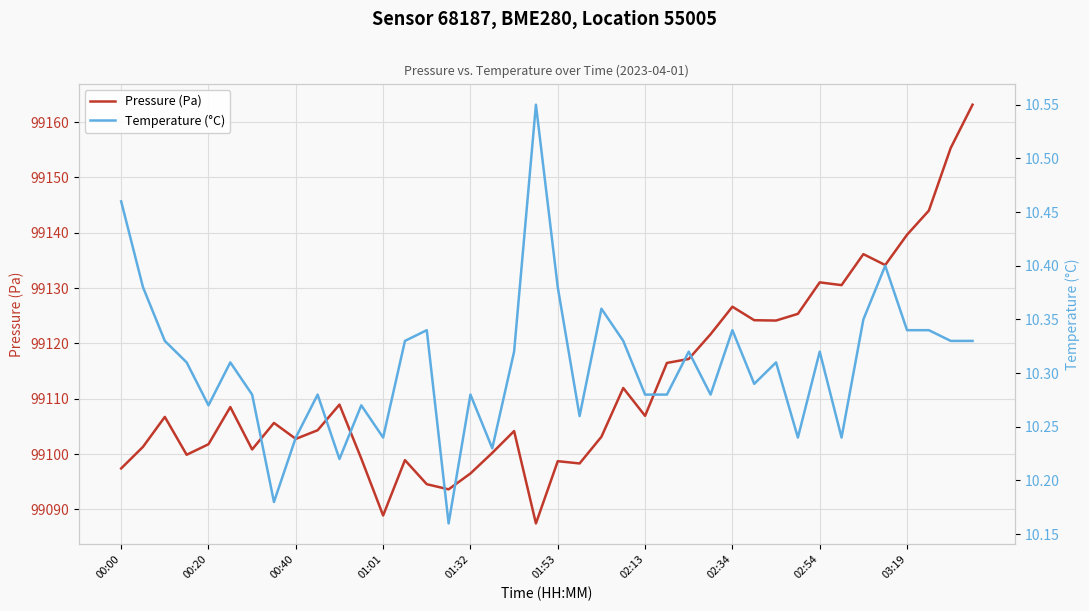

The value of Pressure (Pa) at 01:01 is 63031.5. True or false?

False